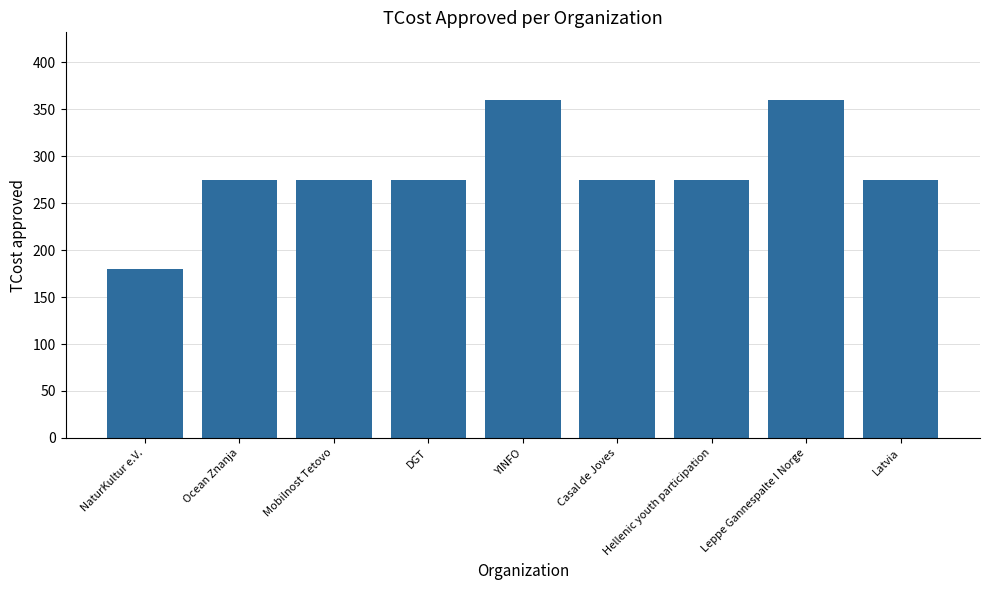

Are the bars horizontal?

No